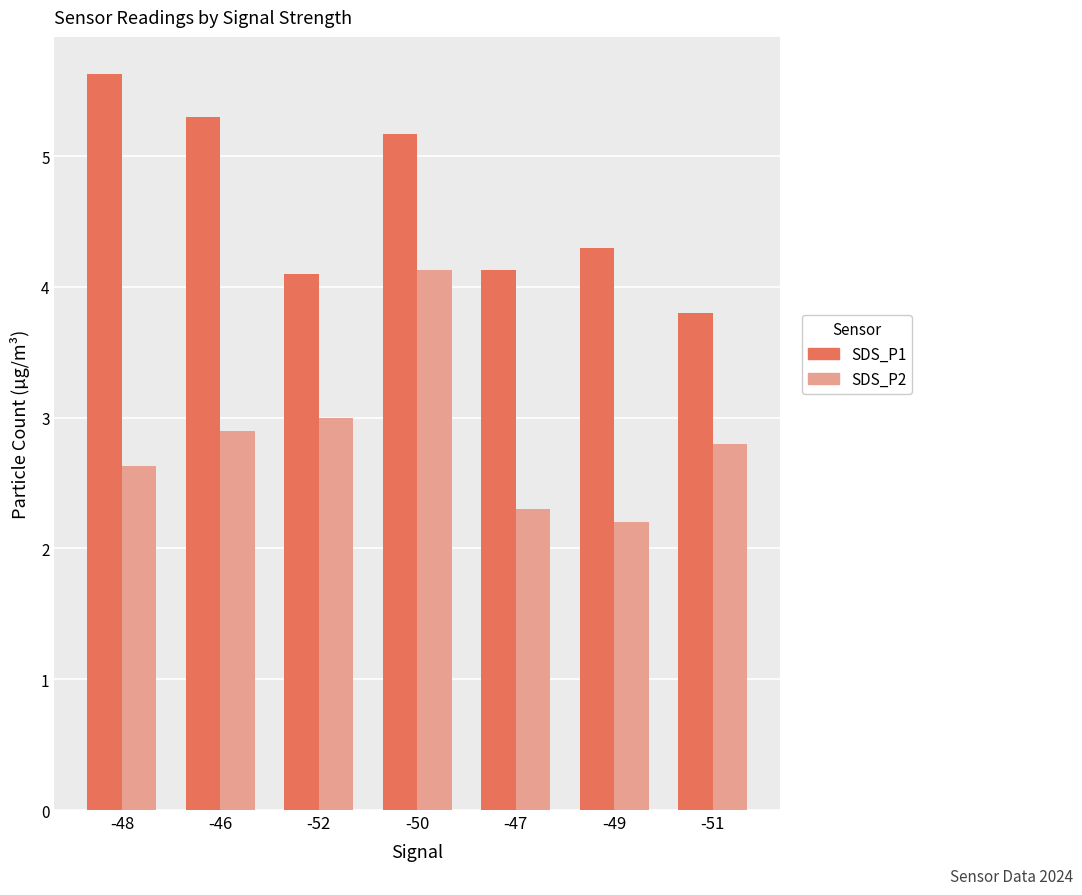

Reading left to right, list all the values displayed in this chart.

SDS_P1: -48=5.6	-46=5.3	-52=4.1	-50=5.2	-47=4.1	-49=4.3	-51=3.8
SDS_P2: -48=2.6	-46=2.9	-52=3.0	-50=4.1	-47=2.3	-49=2.2	-51=2.8